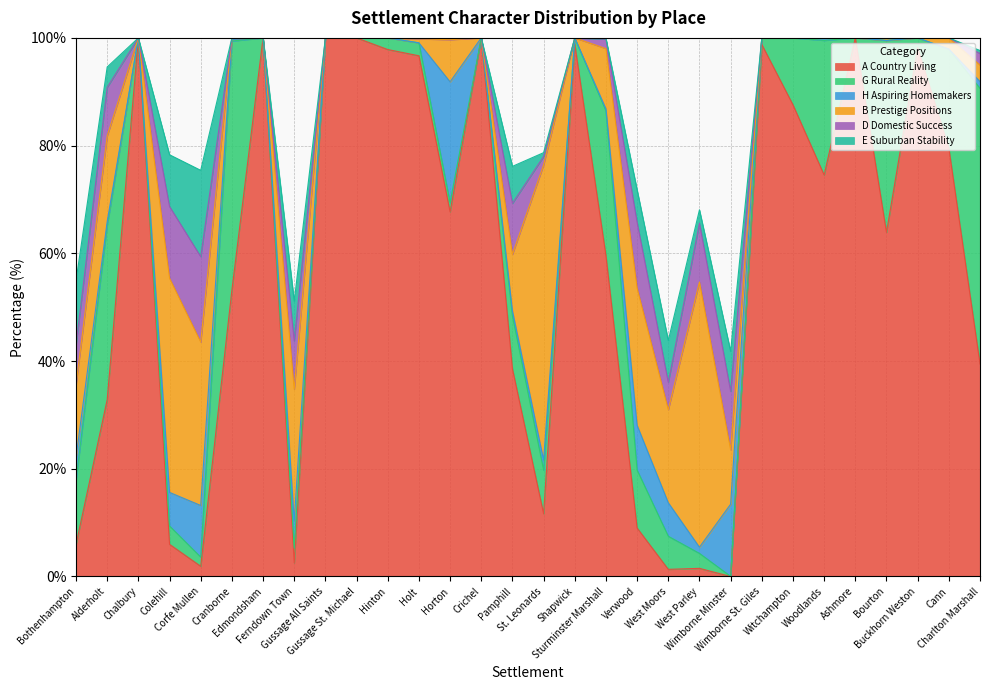

What is the difference between the maximum and minimum values in the E Suburban Stability series?

16.0